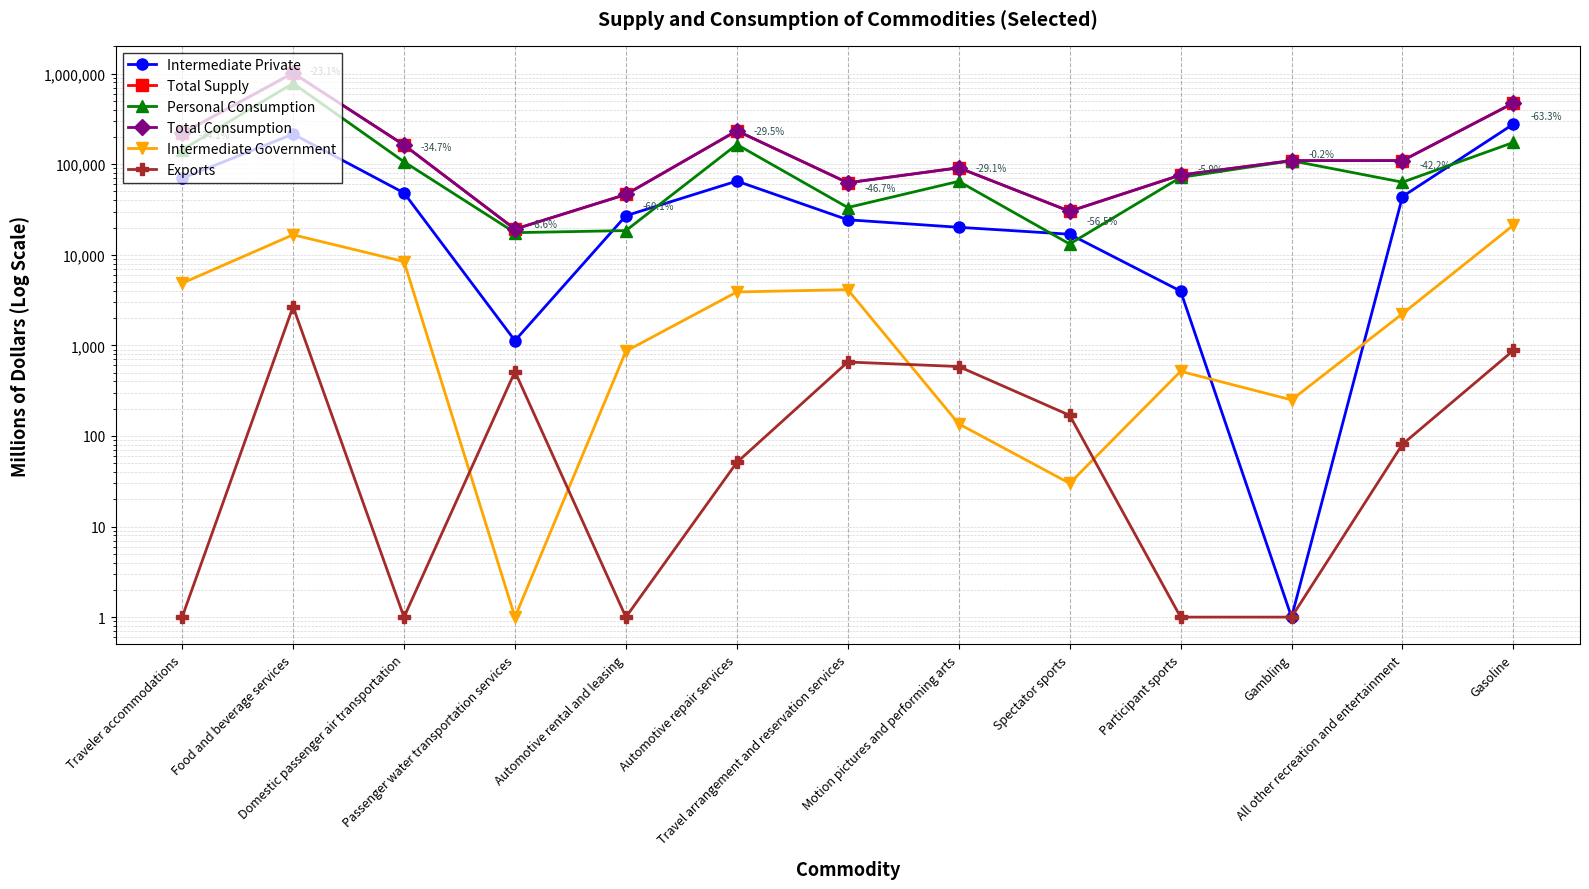

Reading left to right, list all the values displayed in this chart.

Intermediate Private: Traveler accommodations=69784	Food and beverage services=214956	Domestic passenger air transportation=48172	Passenger water transportation services=1128	Automotive rental and leasing=26970	Automotive repair services=65087	Travel arrangement and reservation services=24343	Motion pictures and performing arts=20109	Spectator sports=16858	Participant sports=3972	Gambling=1	All other recreation and entertainment=43920	Gasoline=277242
Total Supply: Traveler accommodations=218878	Food and beverage services=1015255	Domestic passenger air transportation=162847	Passenger water transportation services=19183	Automotive rental and leasing=46326	Automotive repair services=233893	Travel arrangement and reservation services=62347	Motion pictures and performing arts=91268	Spectator sports=30210	Participant sports=75960	Gambling=109426	All other recreation and entertainment=109520	Gasoline=473261
Personal Consumption: Traveler accommodations=144244	Food and beverage services=780992	Domestic passenger air transportation=106263	Passenger water transportation services=17542	Automotive rental and leasing=18493	Automotive repair services=164868	Travel arrangement and reservation services=33229	Motion pictures and performing arts=64689	Spectator sports=13153	Participant sports=71471	Gambling=109176	All other recreation and entertainment=63283	Gasoline=173903
Total Consumption: Traveler accommodations=218878	Food and beverage services=1015255	Domestic passenger air transportation=162847	Passenger water transportation services=19183	Automotive rental and leasing=46326	Automotive repair services=233893	Travel arrangement and reservation services=62347	Motion pictures and performing arts=91268	Spectator sports=30210	Participant sports=75960	Gambling=109426	All other recreation and entertainment=109520	Gasoline=473261
Intermediate Government: Traveler accommodations=4850	Food and beverage services=16628	Domestic passenger air transportation=8412	Passenger water transportation services=1	Automotive rental and leasing=862	Automotive repair services=3886	Travel arrangement and reservation services=4121	Motion pictures and performing arts=136	Spectator sports=30	Participant sports=517	Gambling=250	All other recreation and entertainment=2236	Gasoline=21235
Exports: Traveler accommodations=1	Food and beverage services=2679	Domestic passenger air transportation=1	Passenger water transportation services=513	Automotive rental and leasing=1	Automotive repair services=51	Travel arrangement and reservation services=655	Motion pictures and performing arts=584	Spectator sports=169	Participant sports=1	Gambling=1	All other recreation and entertainment=81	Gasoline=880